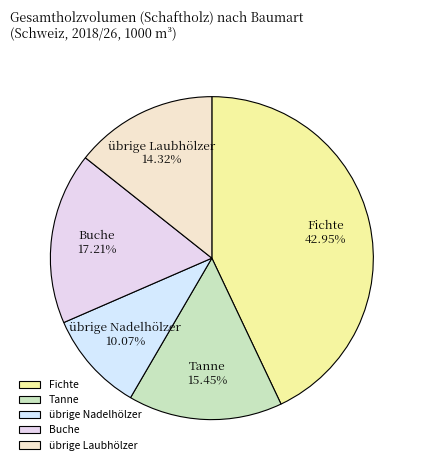

To the nearest percent, what portion does Fichte represent?

43%